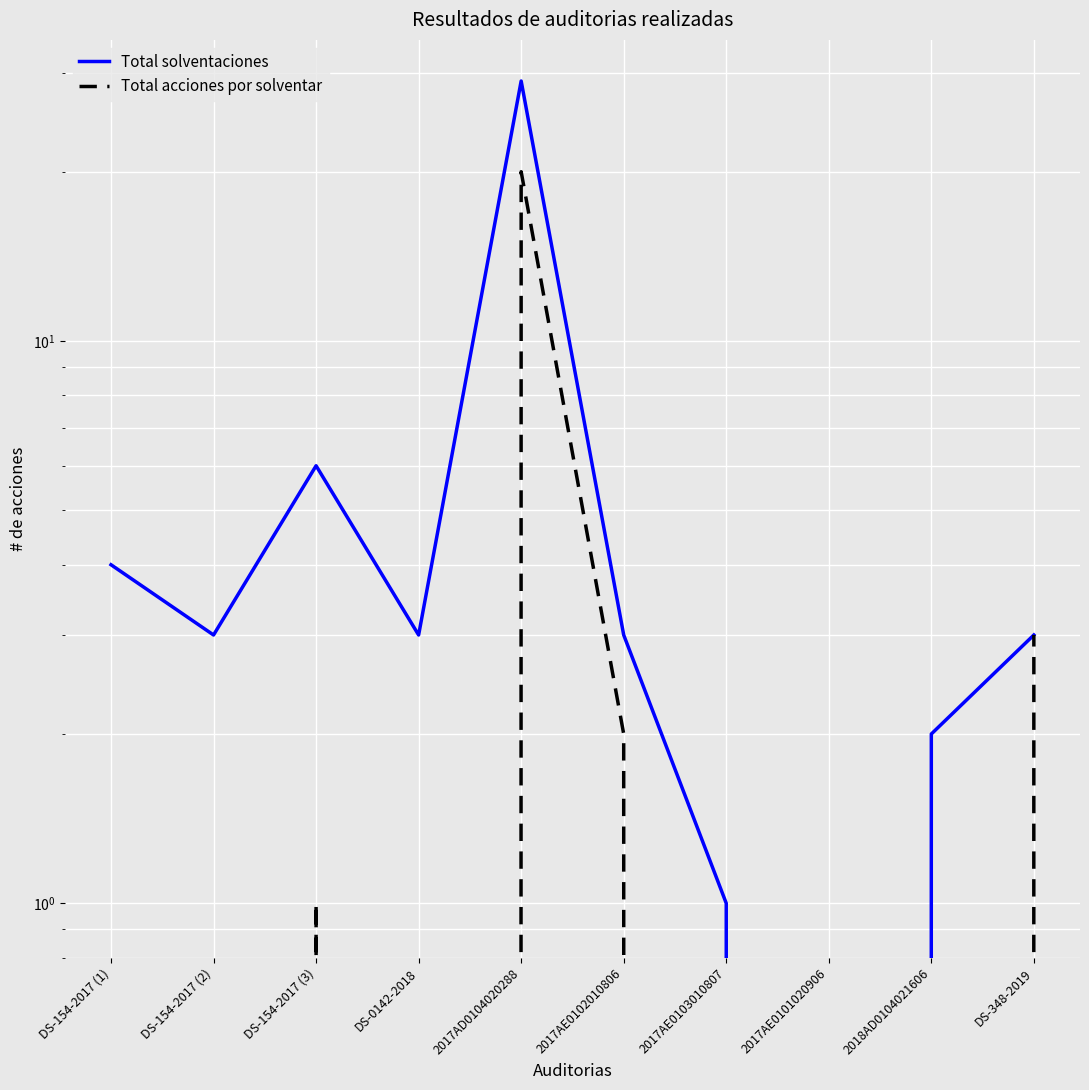

How many interior local peaks does the Total acciones por solventar series have?

2